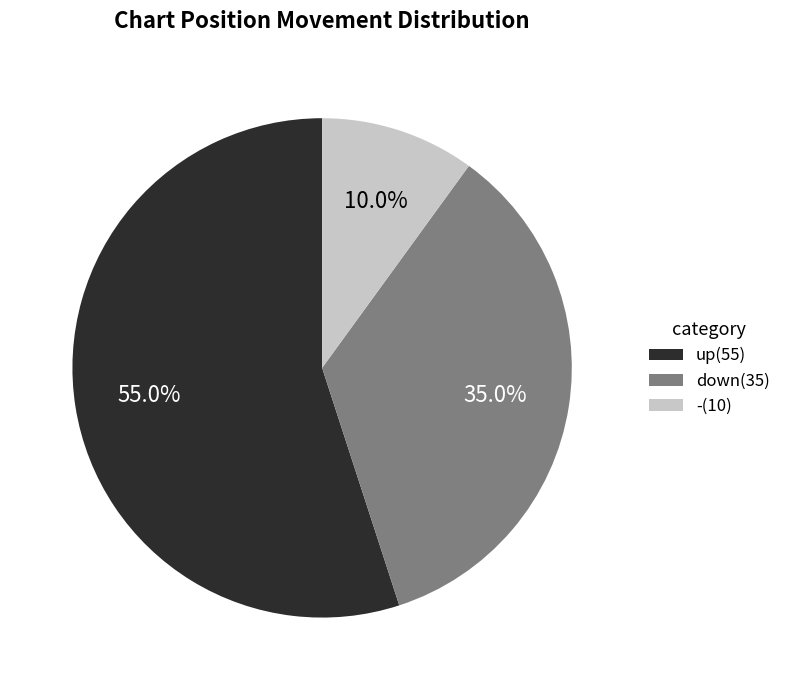

Between down and -, which is larger?

down